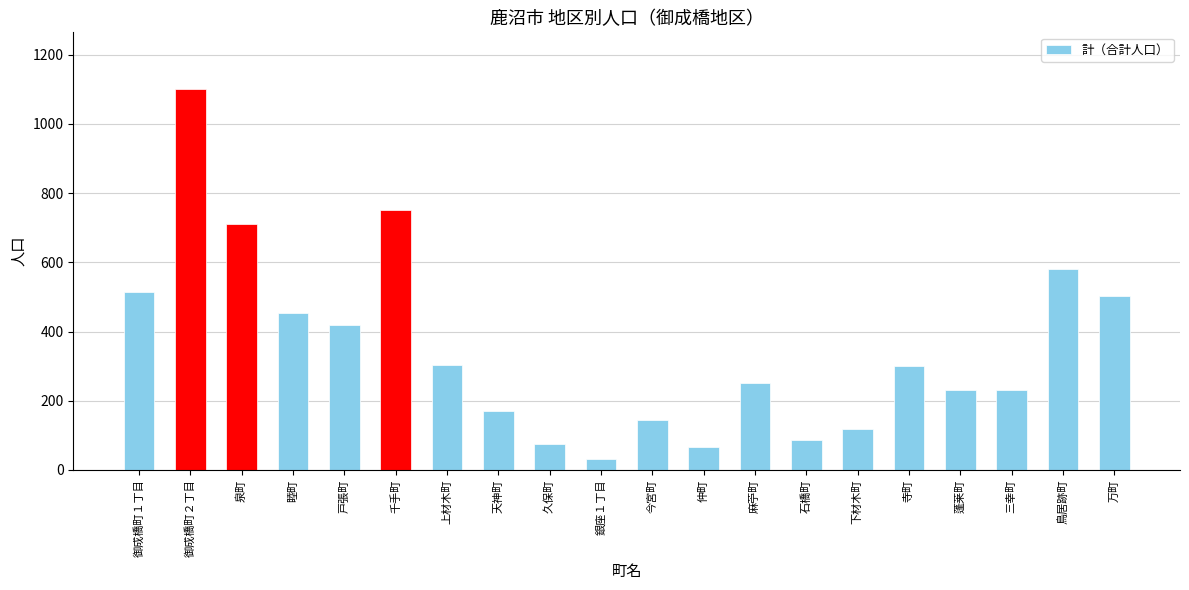

What is the average value?

352